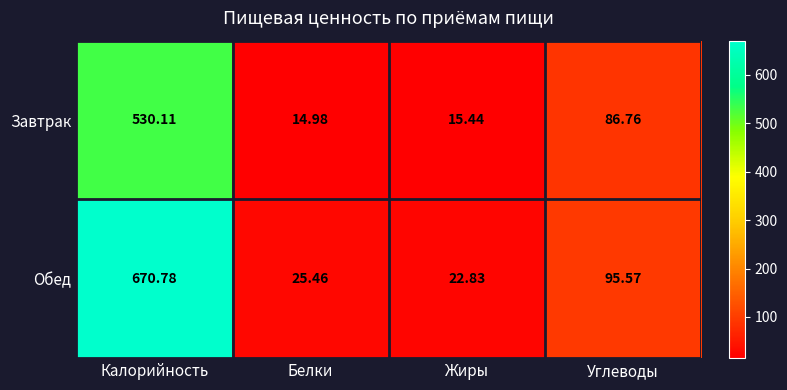

Where does the Обед series first go above 95?

Калорийность